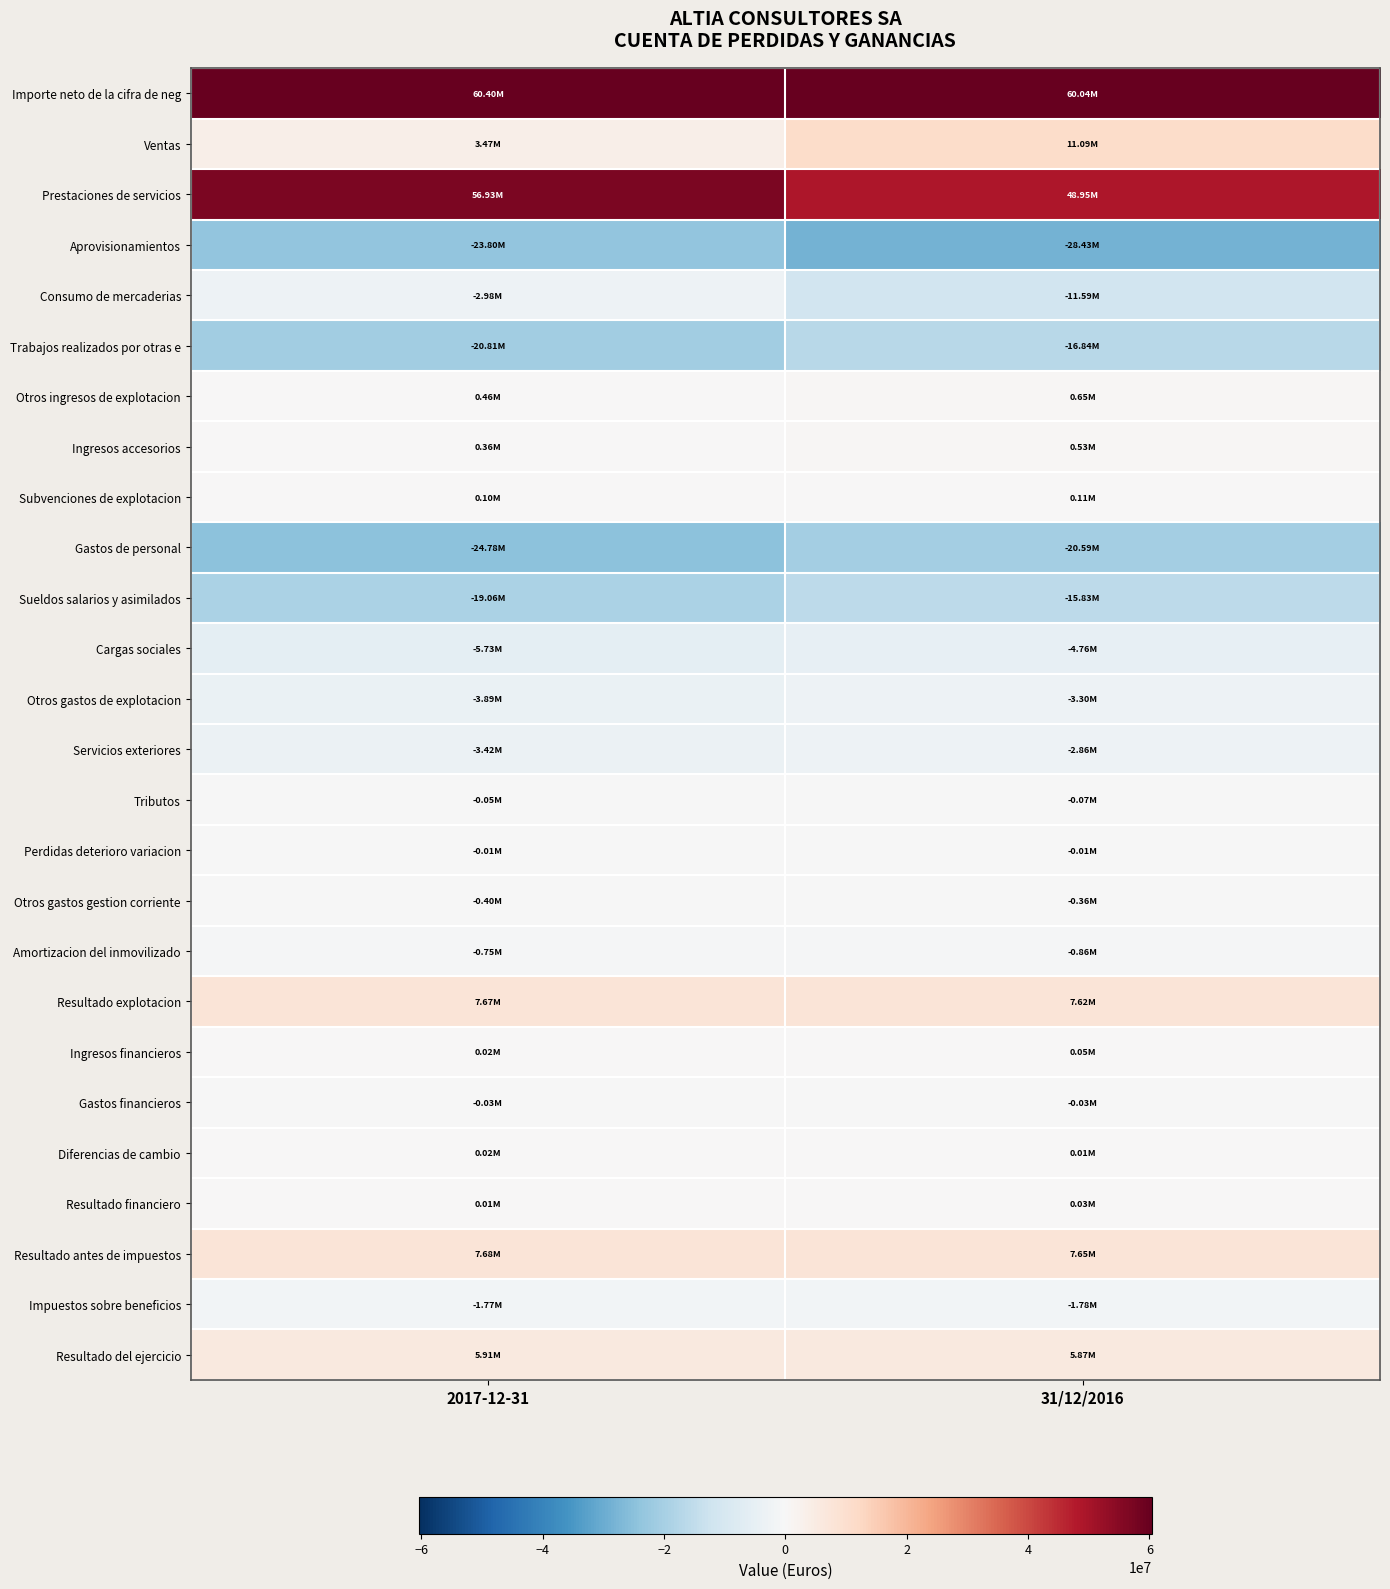

Rank the series by their maximum value, from lowest to highest.

Aprovisionamientos, Gastos de personal, Trabajos realizados por otras e, Sueldos salarios y asimilados, Cargas sociales, Otros gastos de explotacion, Consumo de mercaderias, Servicios exteriores, Impuestos sobre beneficios, Amortizacion del inmovilizado, Otros gastos gestion corriente, Tributos, Gastos financieros, Perdidas deterioro variacion, Diferencias de cambio, Resultado financiero, Ingresos financieros, Subvenciones de explotacion, Ingresos accesorios, Otros ingresos de explotacion, Resultado del ejercicio, Resultado explotacion, Resultado antes de impuestos, Ventas, Prestaciones de servicios, Importe neto de la cifra de neg